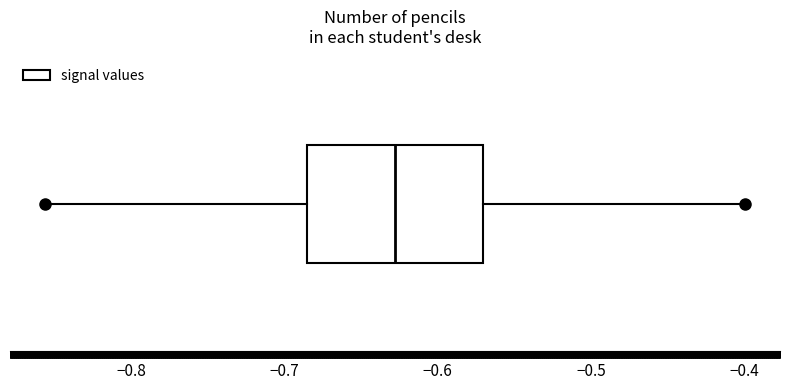

Where does the left whisker of the box end on the x-axis? The values are not printed on the chart, so give them approximately, as read against the axis.

-0.86